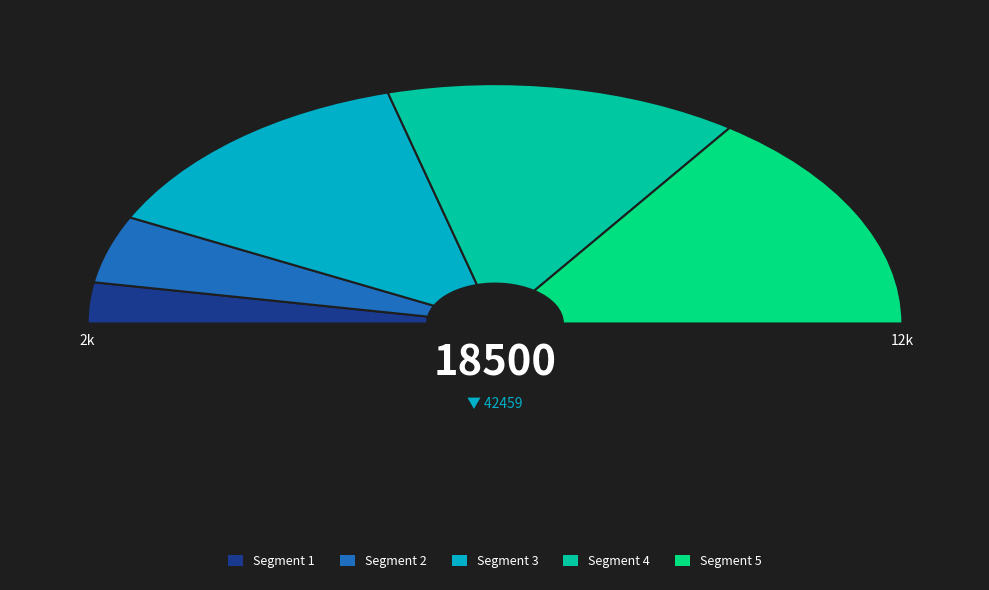

To the nearest percent, what is the average slice percentage?

20%